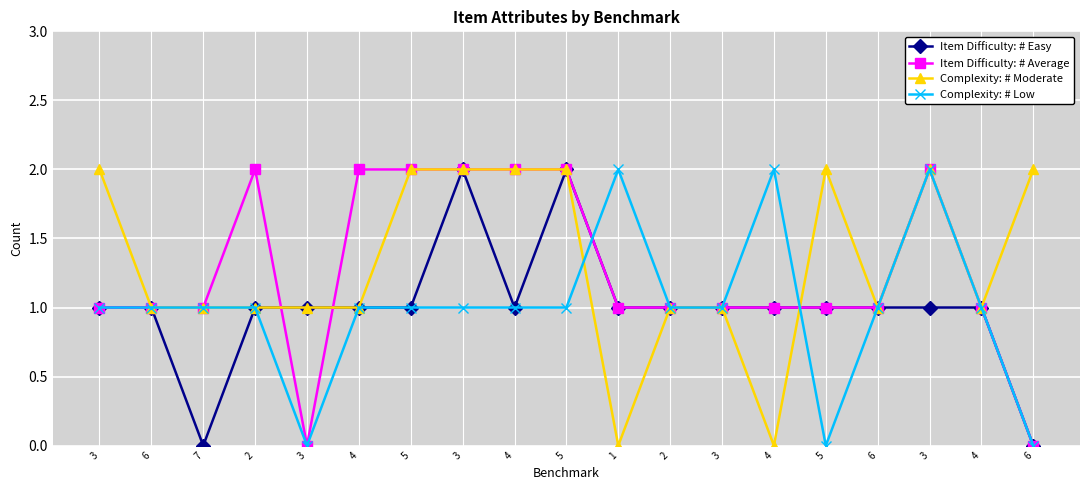

Count the number of categories in the chart.

19